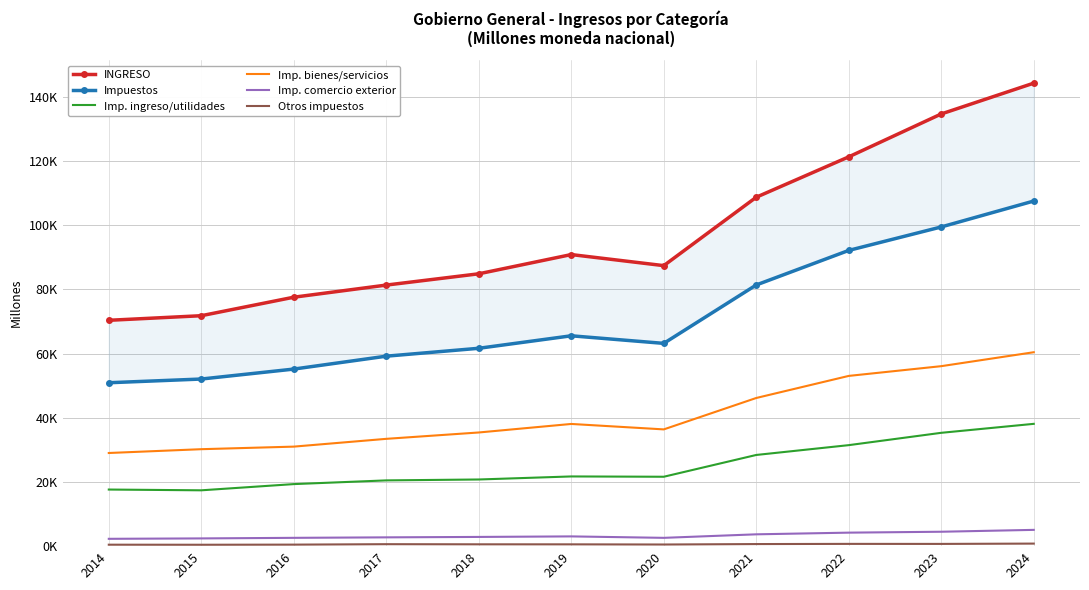

How many data points does each series have?

11